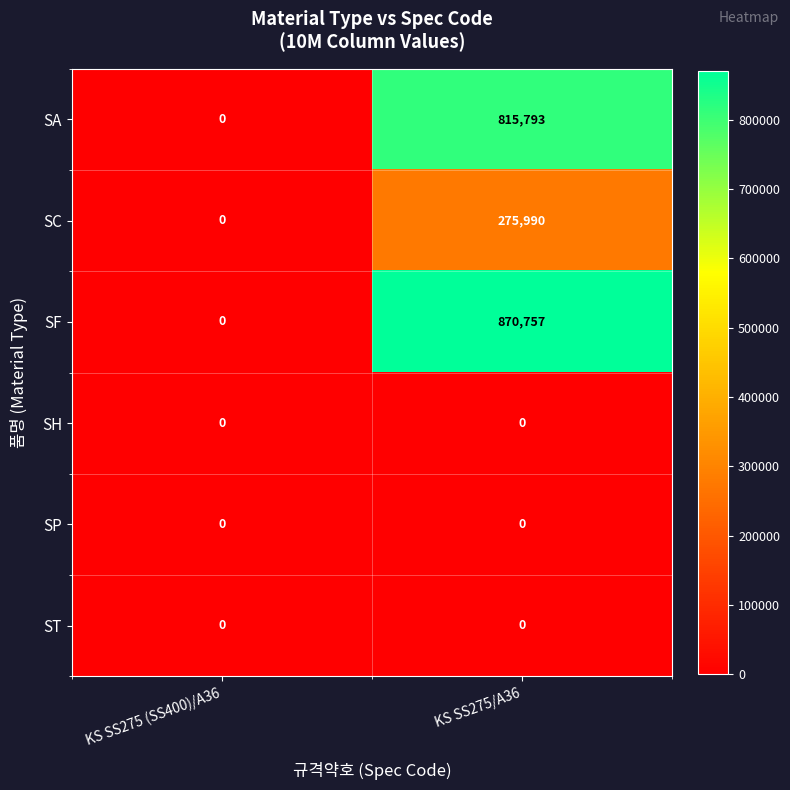

Which series changed the most between KS SS275 (SS400)/A36 and KS SS275/A36?

SF